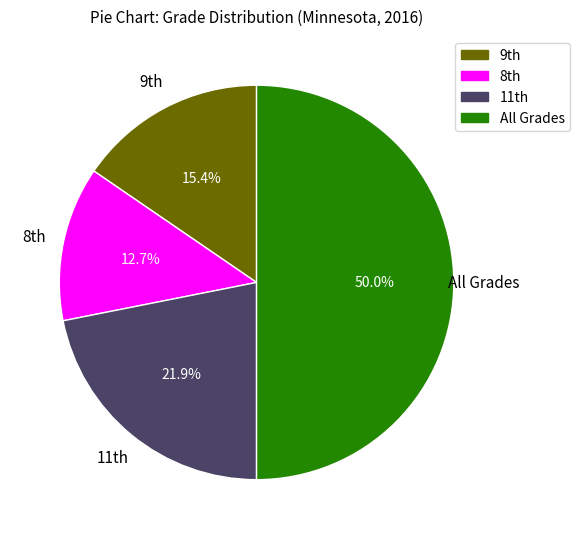

How many segments does this pie chart have?

4